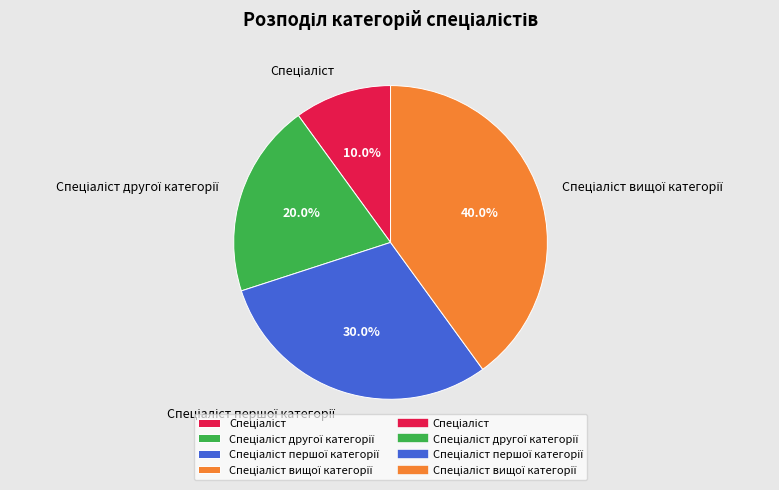

Does any single category account for the majority?

No